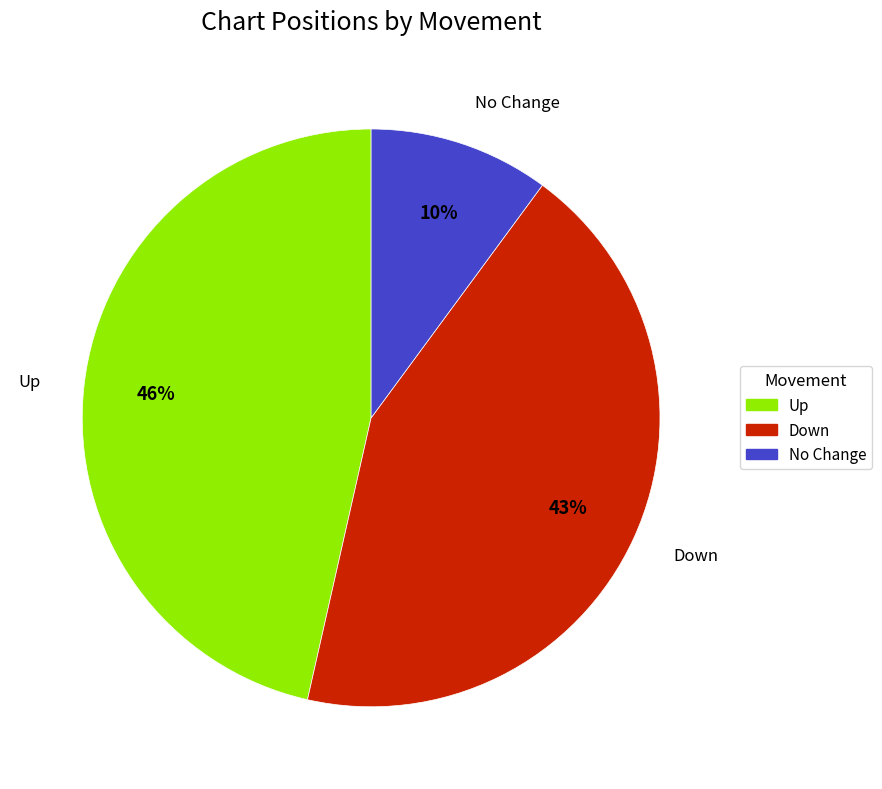

To the nearest percent, what is the difference between the largest and smallest slice percentages?

36%